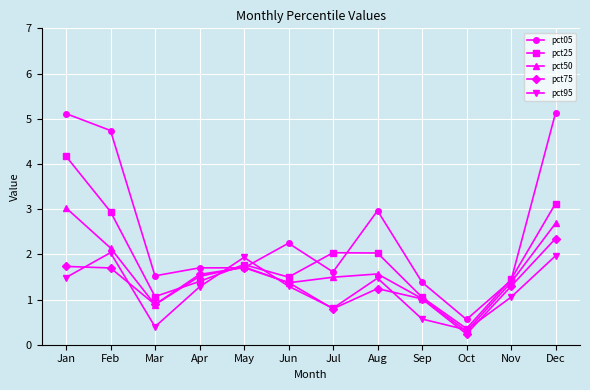

What is the difference between the highest and lowest values at Sep?

0.8